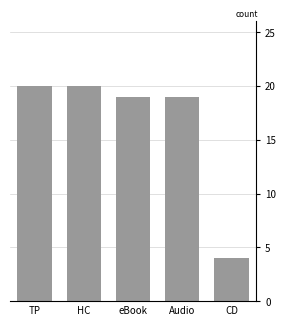

Reading right to left, extract all data points from this chart.

CD=4	Audio=19	eBook=19	HC=20	TP=20